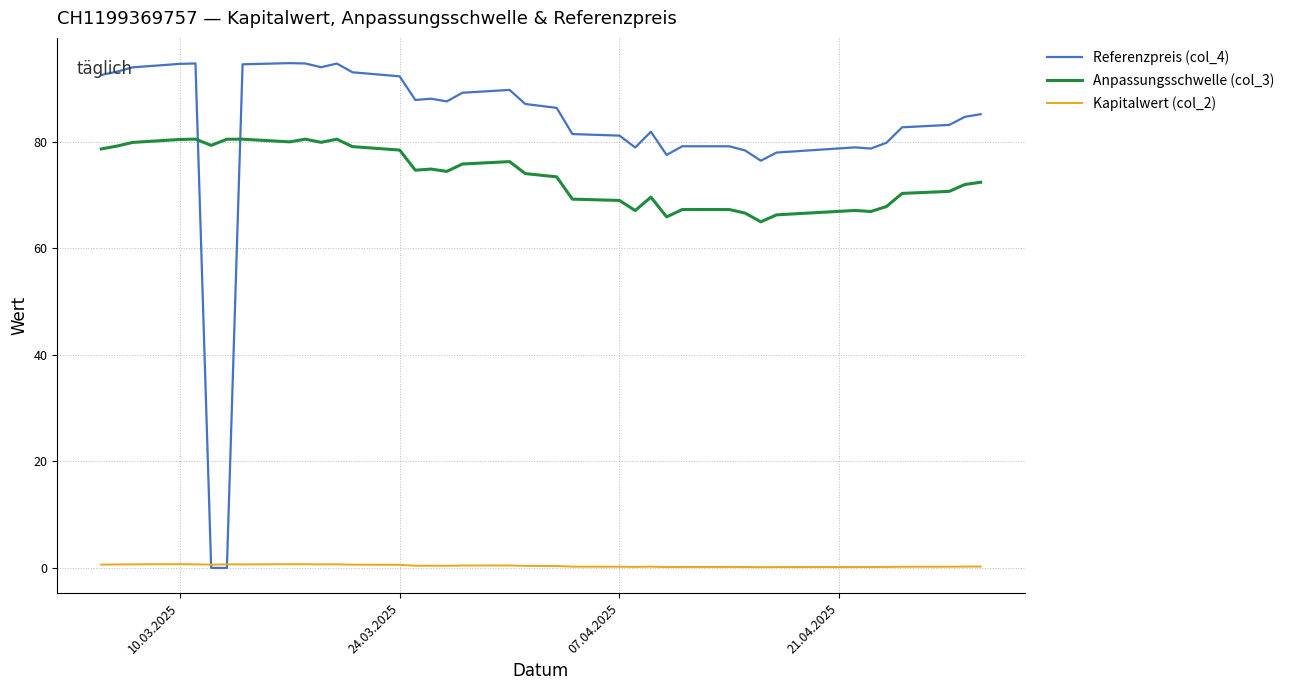

How many values in the Referenzpreis (col_4) series are below 86?

19